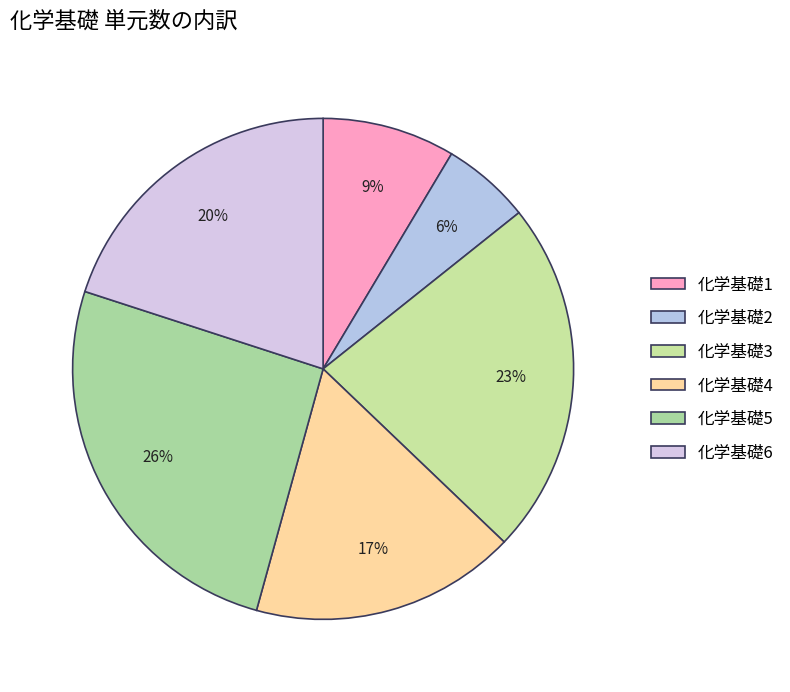

How much of the chart is everything except 化学基礎2?

94.3%